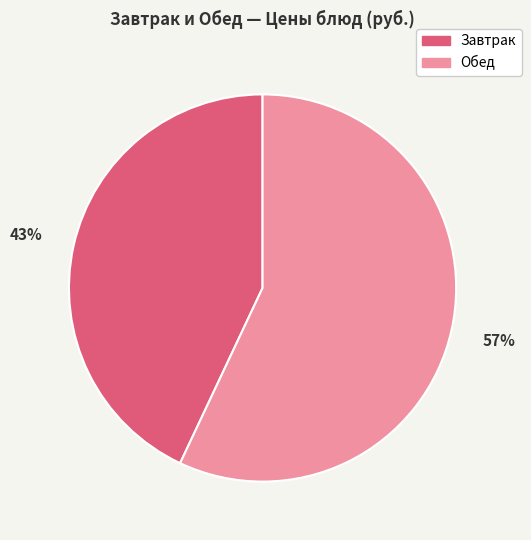

To the nearest percent, what is the combined percentage of Завтрак and Обед?

100%